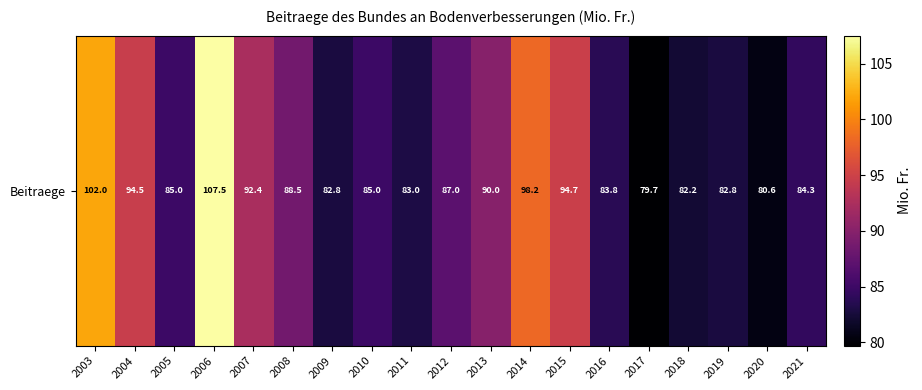

How many values are below 85?

8